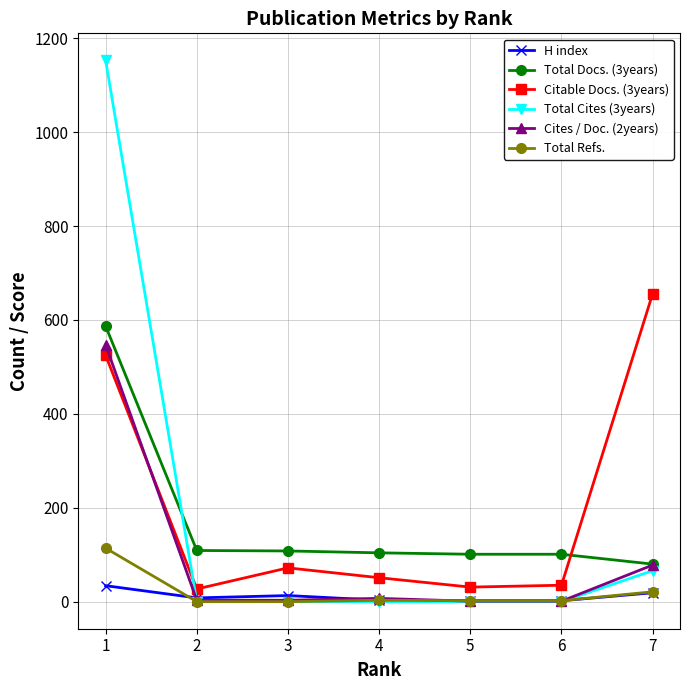

Does the chart display data point markers on the line(s)?

Yes